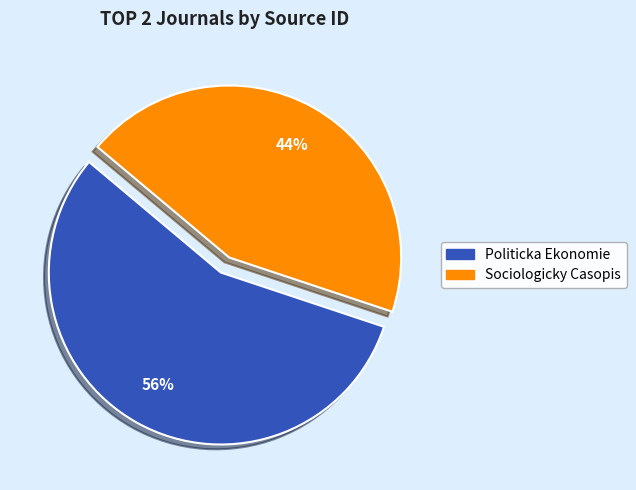

Is the sum of Politicka Ekonomie and Sociologicky Casopis greater than half?

Yes